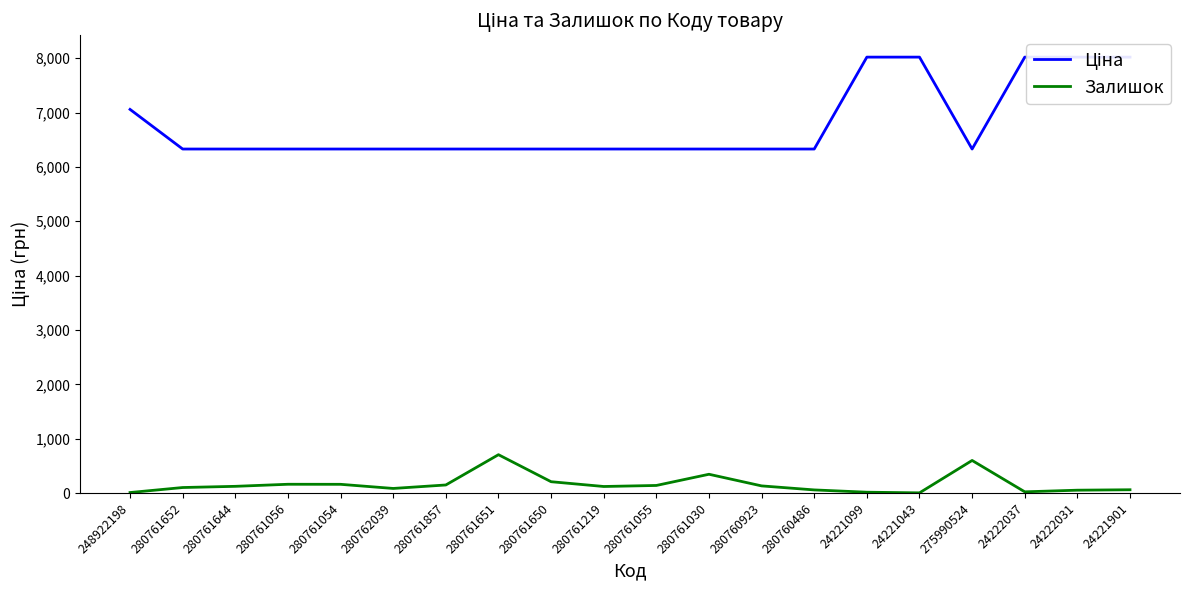

What is the label of the 3rd point from the left?

280761644